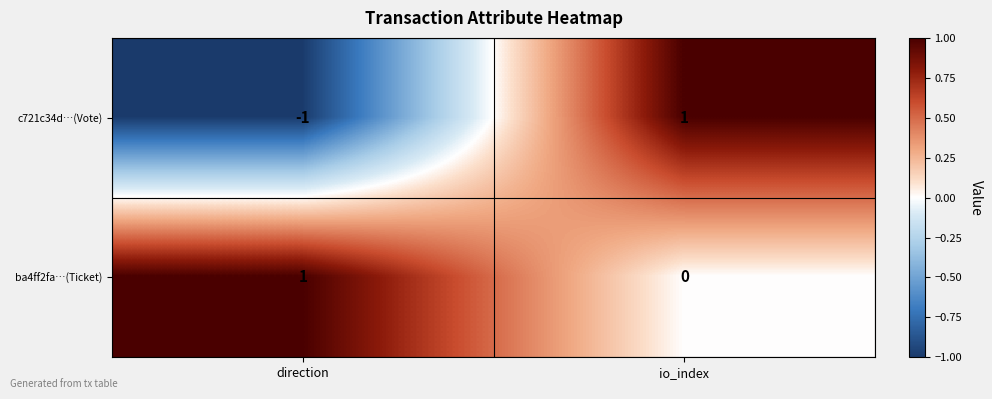

Which series has the largest range (max minus min)?

c721c34d…(Vote)